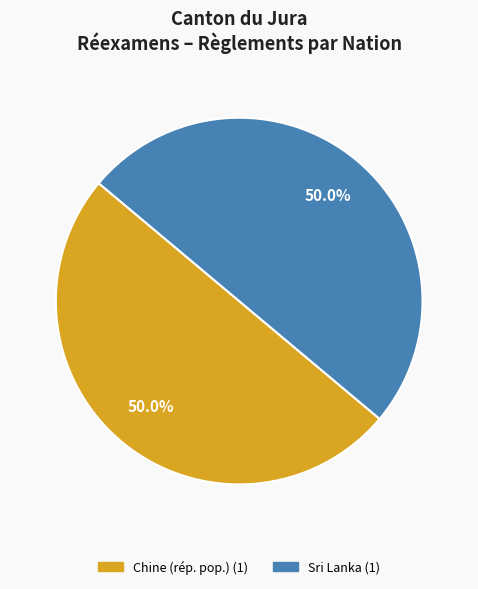

How many slices are in this pie chart?

2